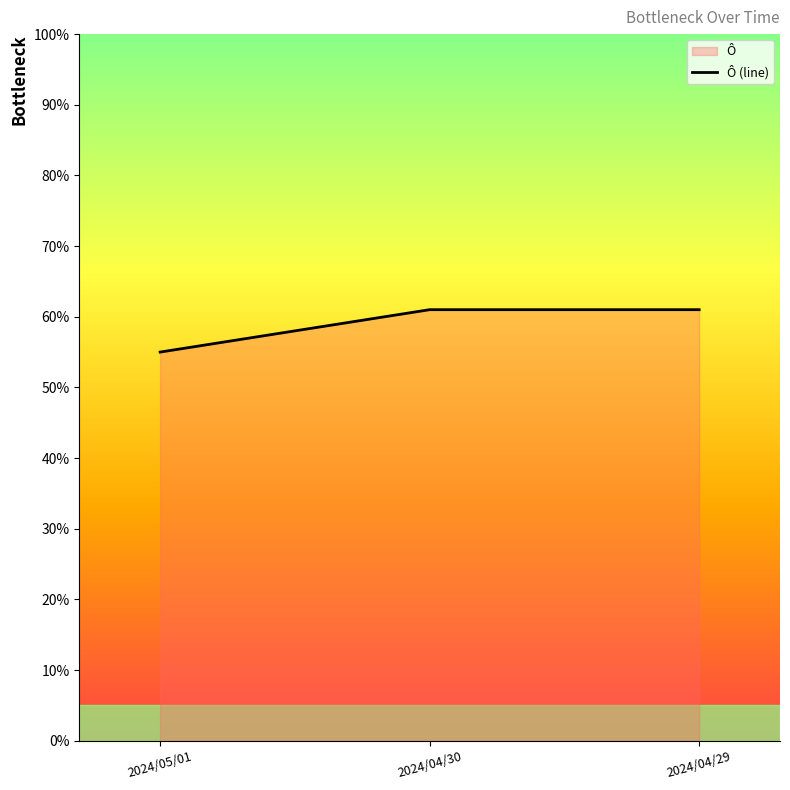

What is the smallest value displayed?

0.6